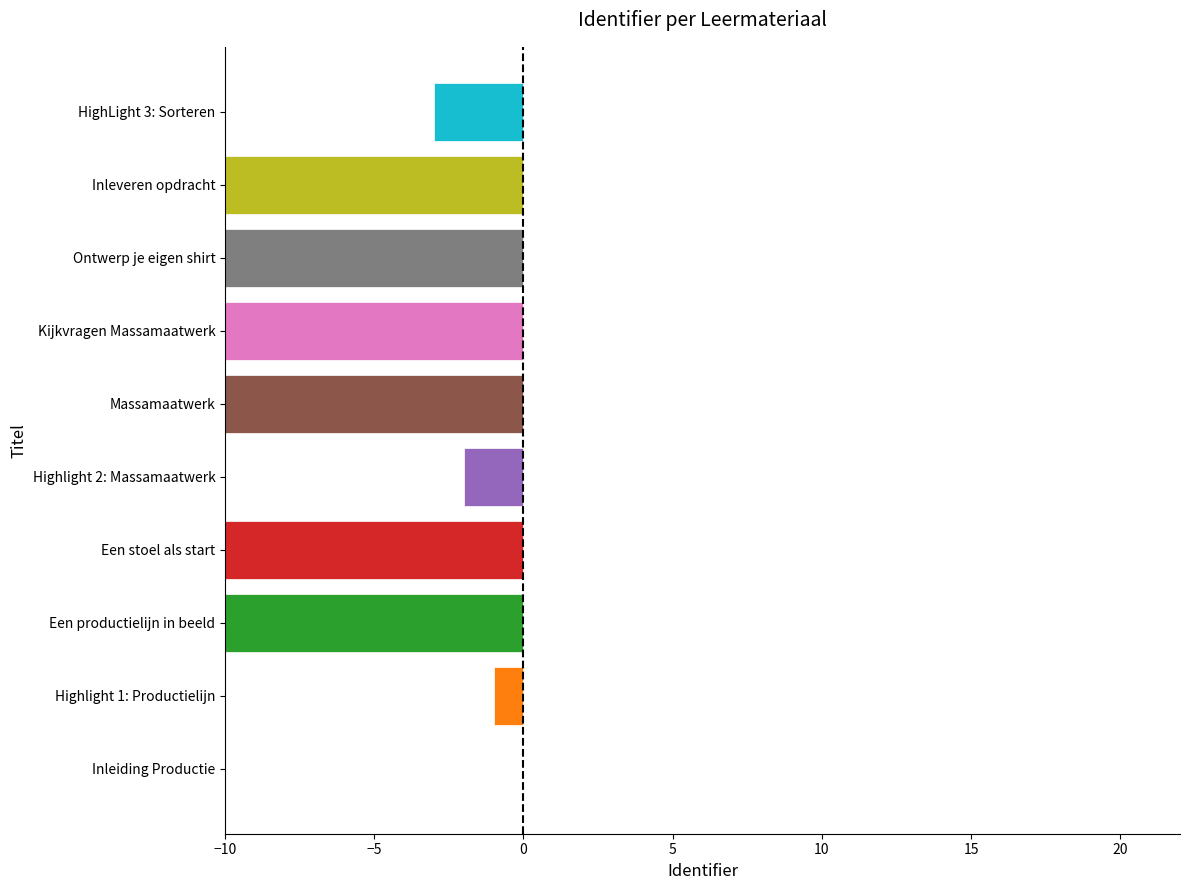

How many bars are there in total?

10